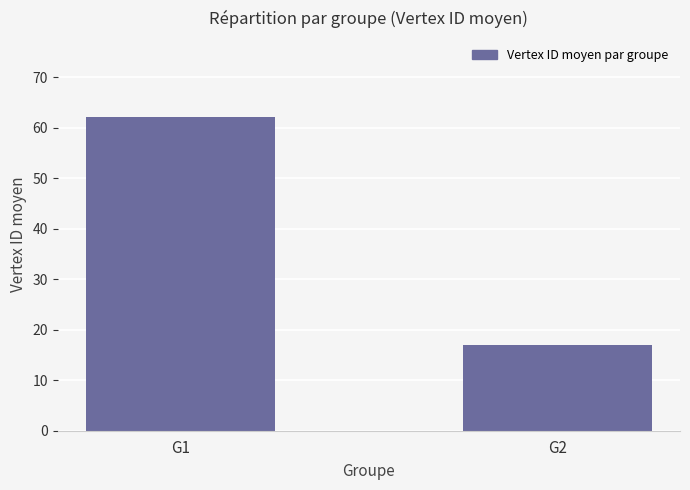

Reading right to left, transcribe all the data shown in this chart.

G2=16.9	G1=62.2